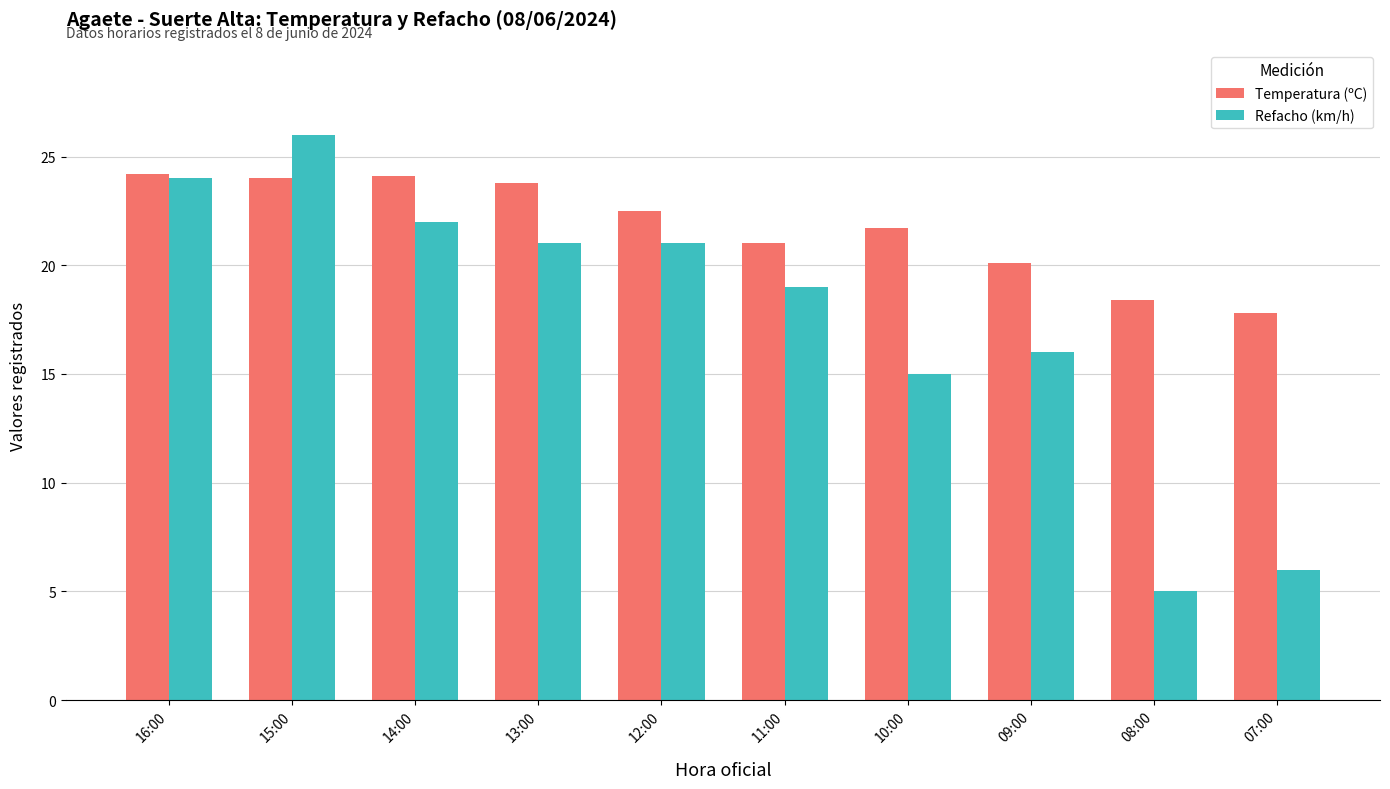

What is the value of the Temperatura (ºC) bar at the 7th from the left?

21.7